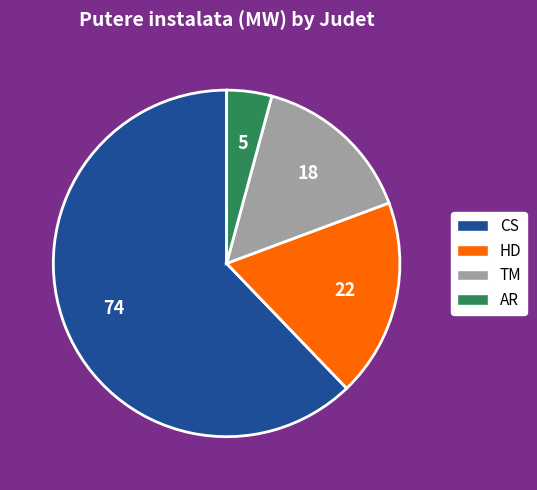

Count the number of slices in the pie.

4